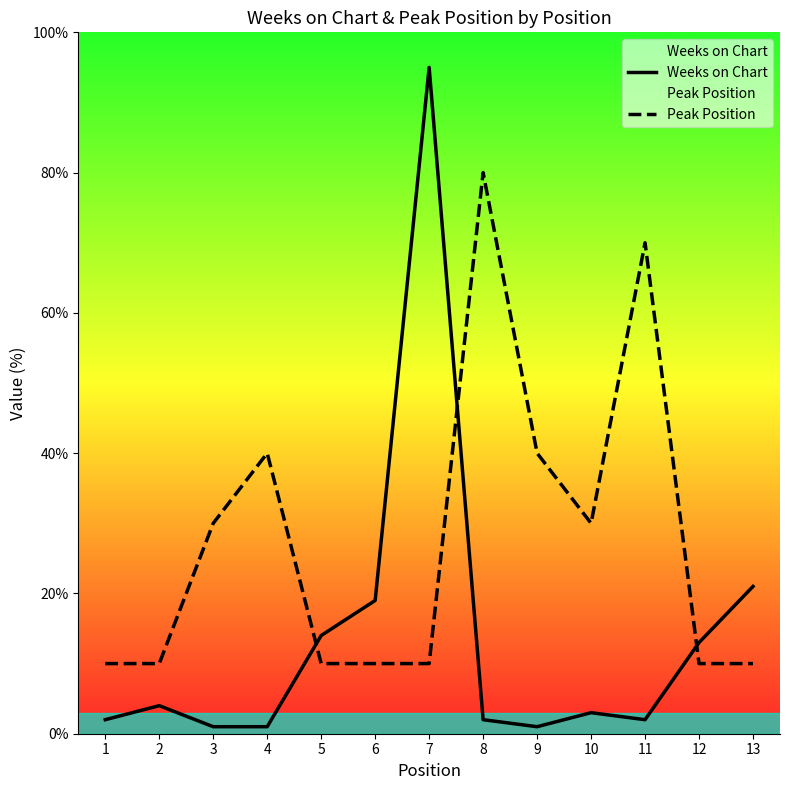

The value of Peak Position at 2 is 10.0. True or false?

True